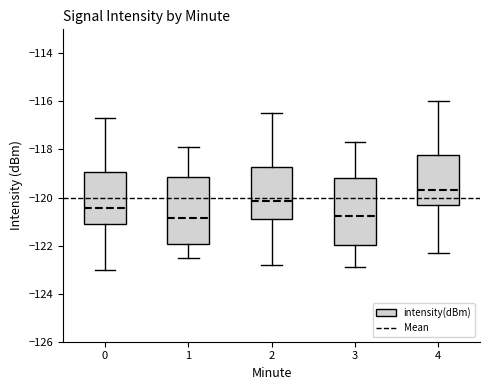

Reading left to right, transcribe this box plot: for each box, give where its median line is, the range the box spans, and where its two whiskers end, as read against the y-axis. The values are not printed on the chart, so give them approximately, as read against the axis.

0: median -120.4, box -121.0 to -119.0, whiskers -123.0 to -116.8
1: median -120.8, box -122.0 to -119.2, whiskers -122.6 to -118.0
2: median -120.2, box -120.8 to -118.8, whiskers -122.8 to -116.4
3: median -120.8, box -122.0 to -119.2, whiskers -122.8 to -117.6
4: median -119.6, box -120.2 to -118.2, whiskers -122.2 to -116.0